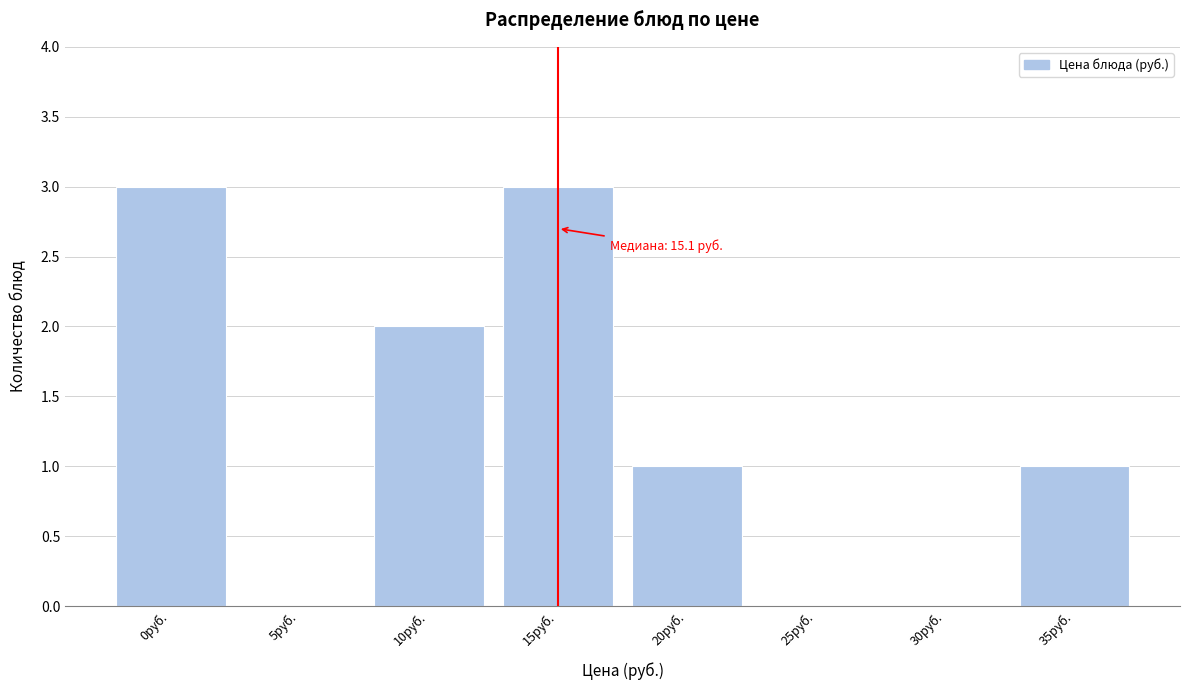

Reading left to right, list all the values displayed in this chart.

0руб.=3	5руб.=0	10руб.=2	15руб.=3	20руб.=1	25руб.=0	30руб.=0	35руб.=1